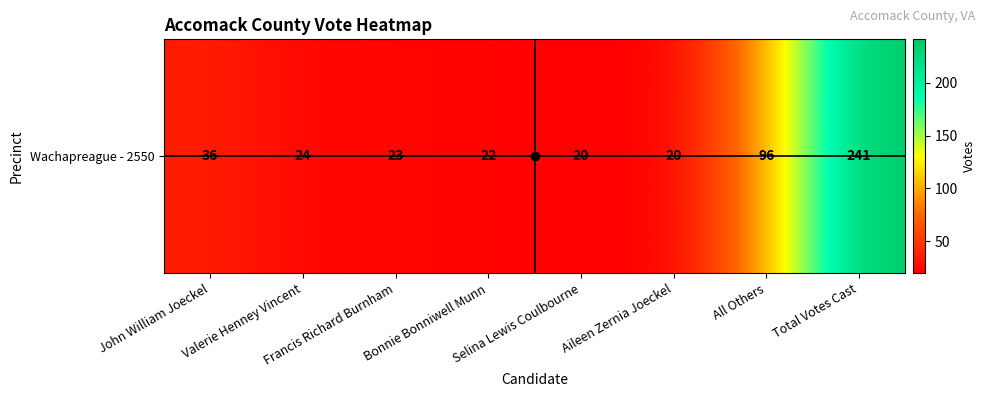

What is the ratio of the value at Selina Lewis Coulbourne to the value at John William Joeckel?

0.6